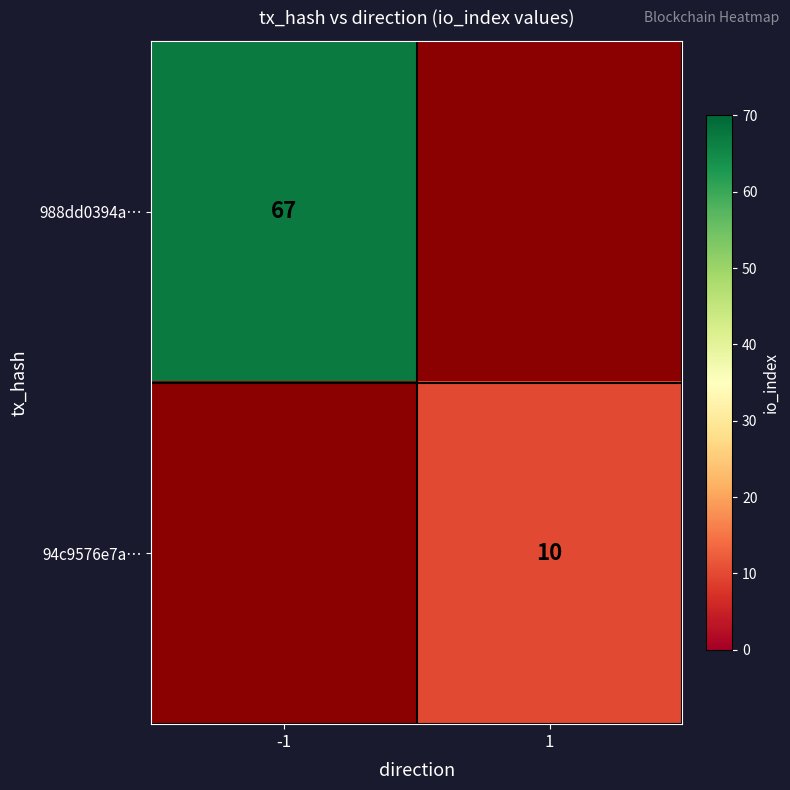

Is it true that 988dd0394a… equals 96 at -1?

False